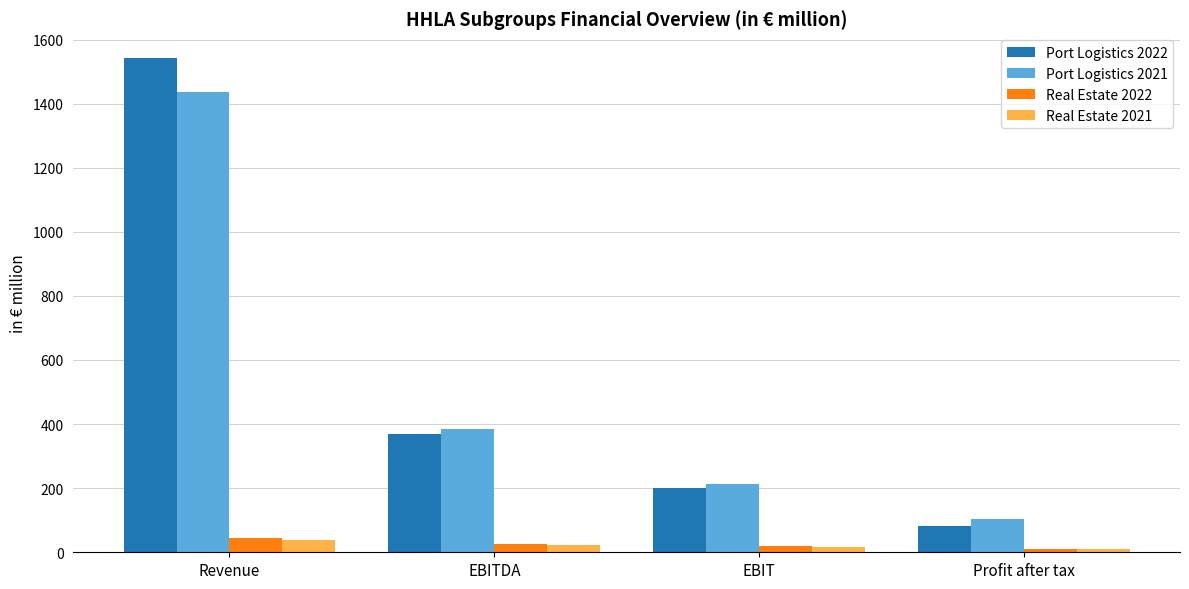

What is the average value of the Real Estate 2022 series?

24.9